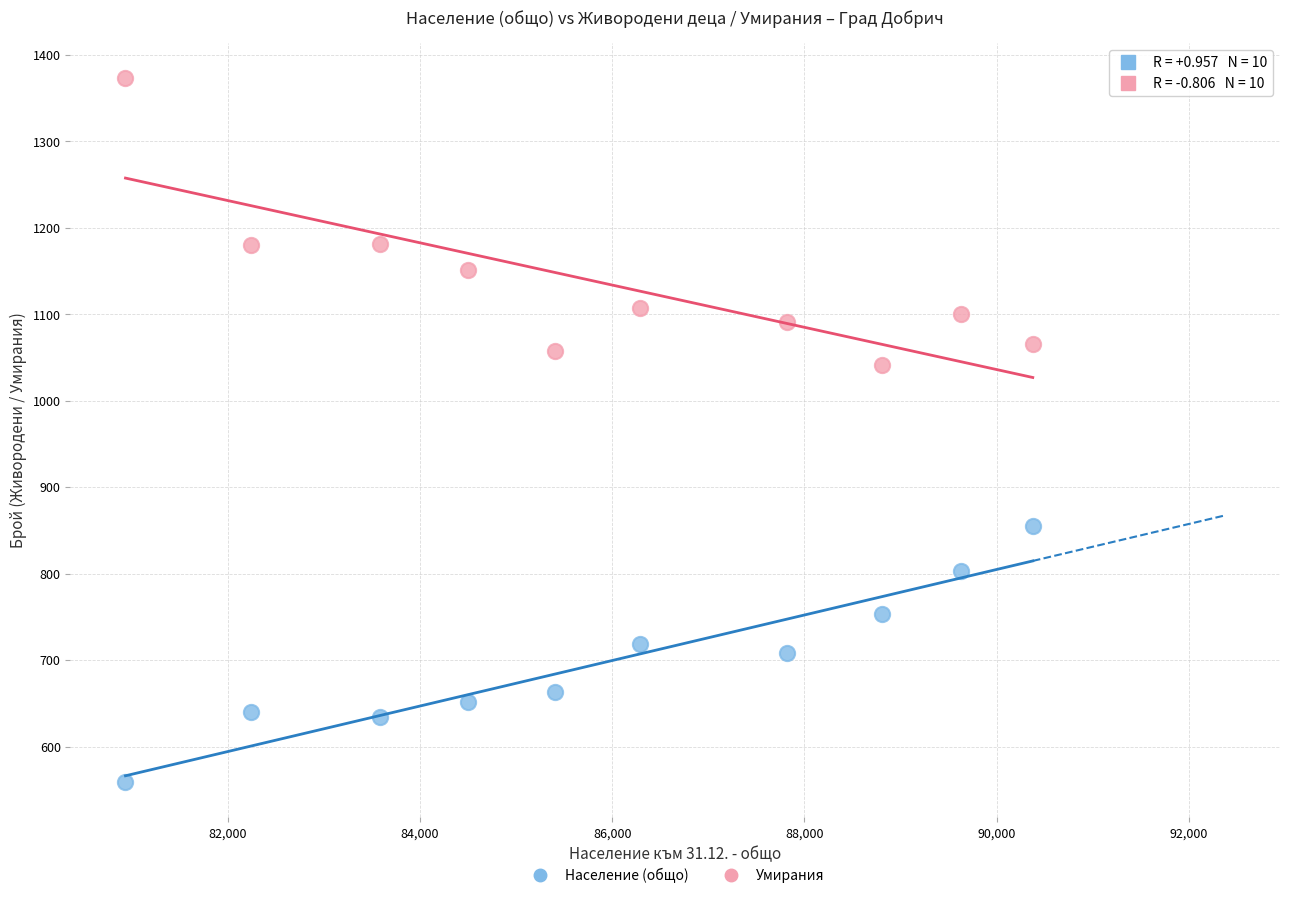

Across all data points, what is the range of Y values (max minus min)?

814